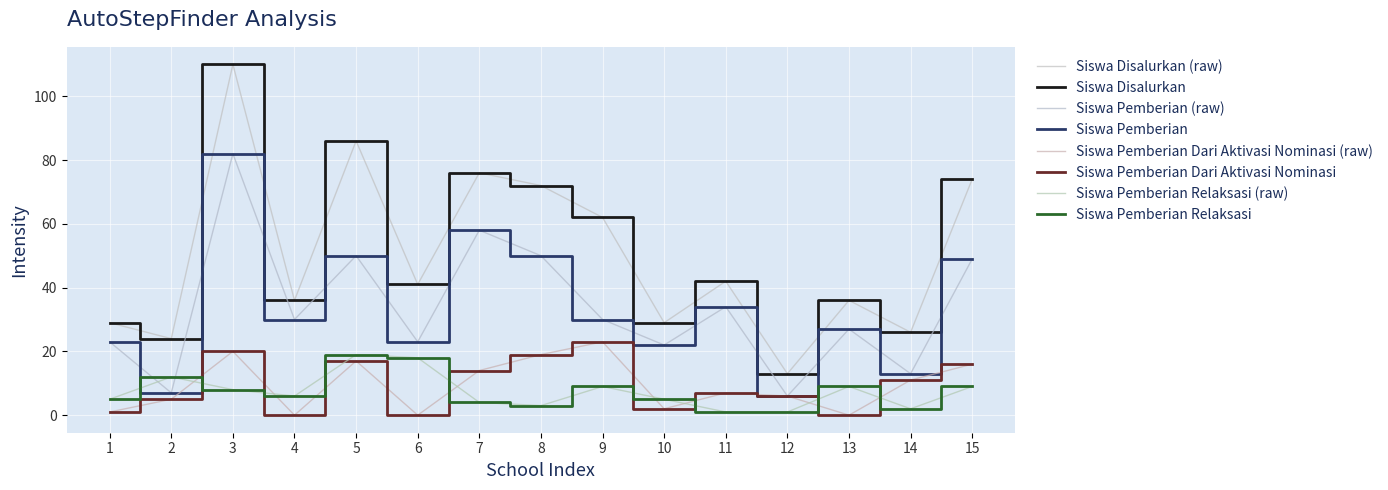

What is the maximum value shown in the chart?

110